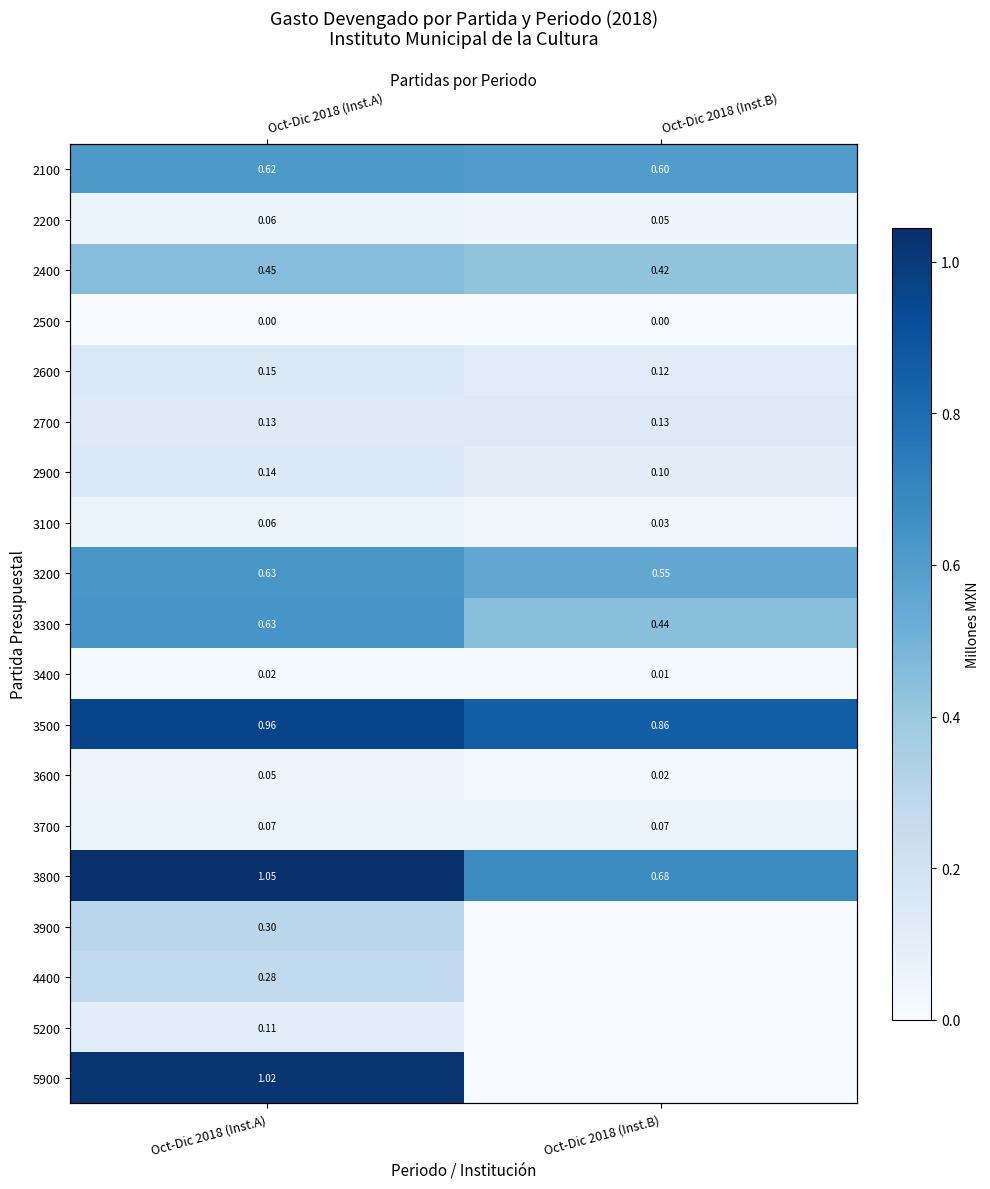

Rank the series by their maximum value, from lowest to highest.

2500, 3400, 3600, 2200, 3100, 3700, 5200, 2700, 2900, 2600, 4400, 3900, 2400, 2100, 3200, 3300, 3500, 5900, 3800